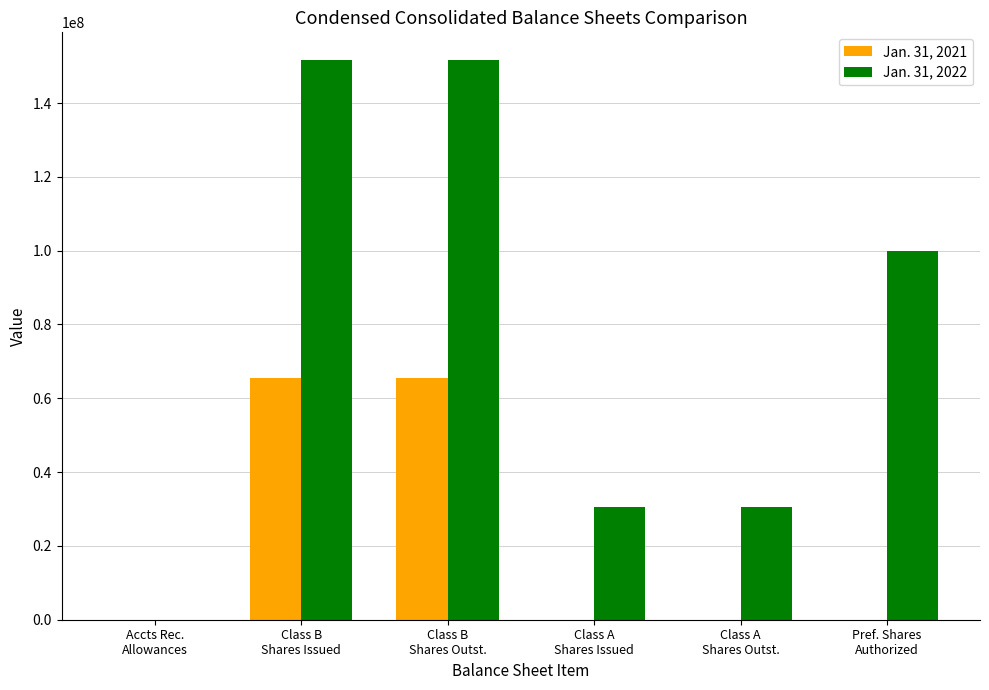

What is the greatest value displayed?

151569865